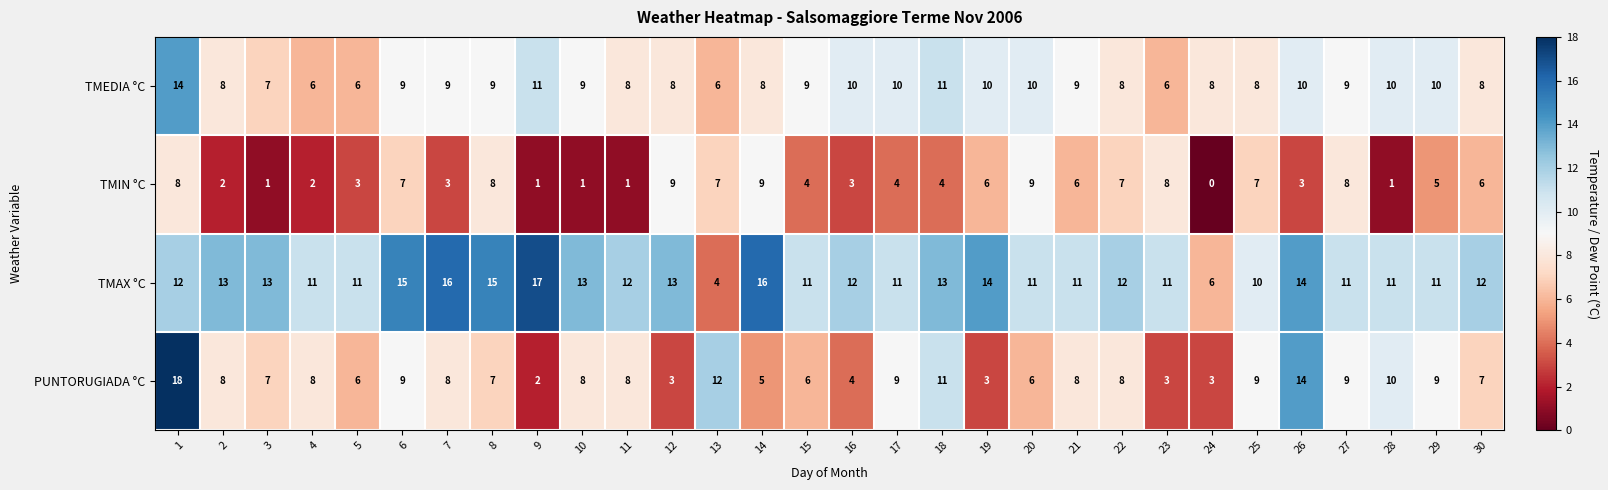

What is the difference between the TMAX °C values at 10 and 14?

3